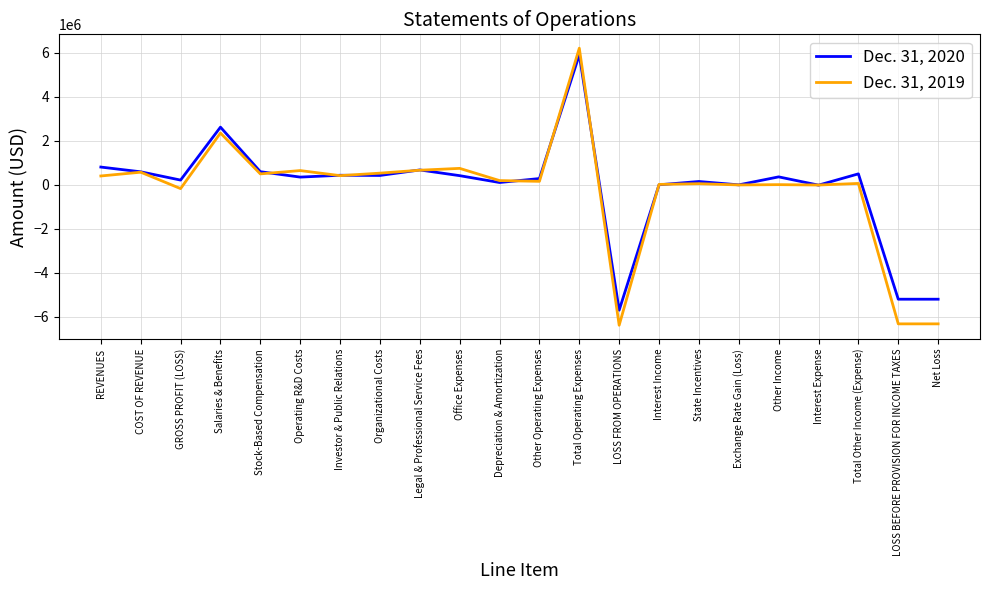

Between Organizational Costs and Interest Income, which series saw the biggest shift?

Dec. 31, 2019